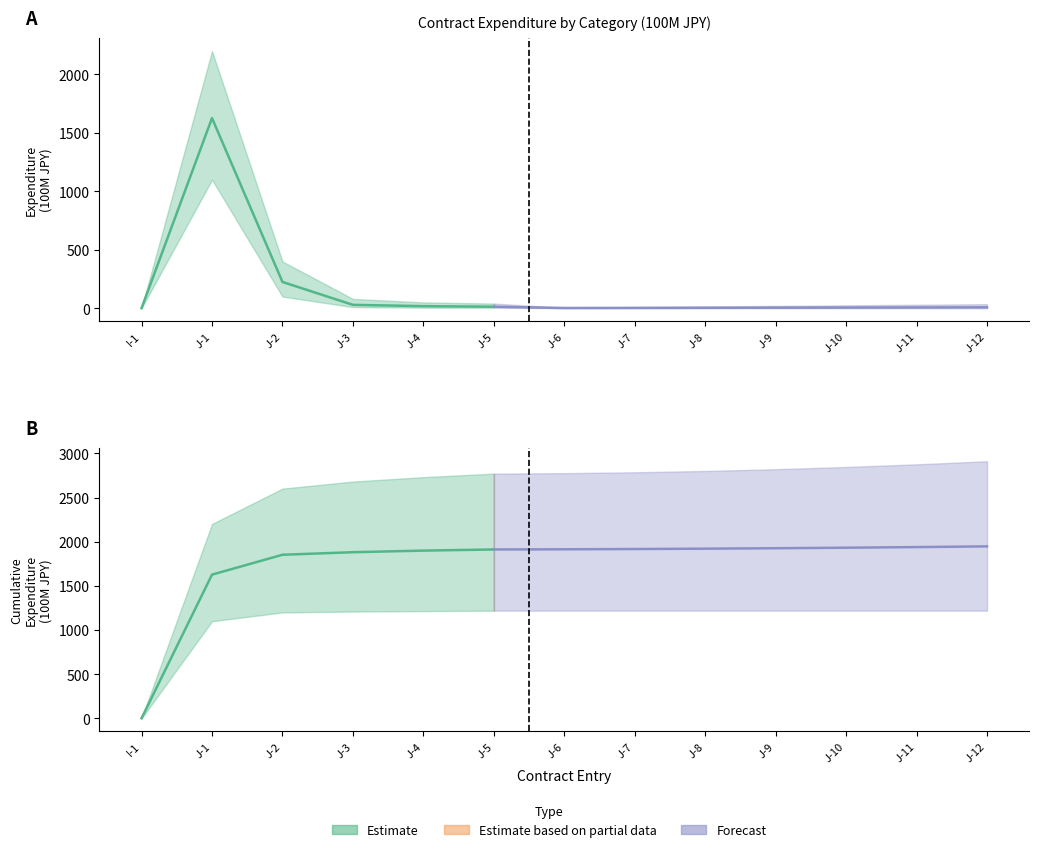

At which label does Forecast first exceed 2?

J-7